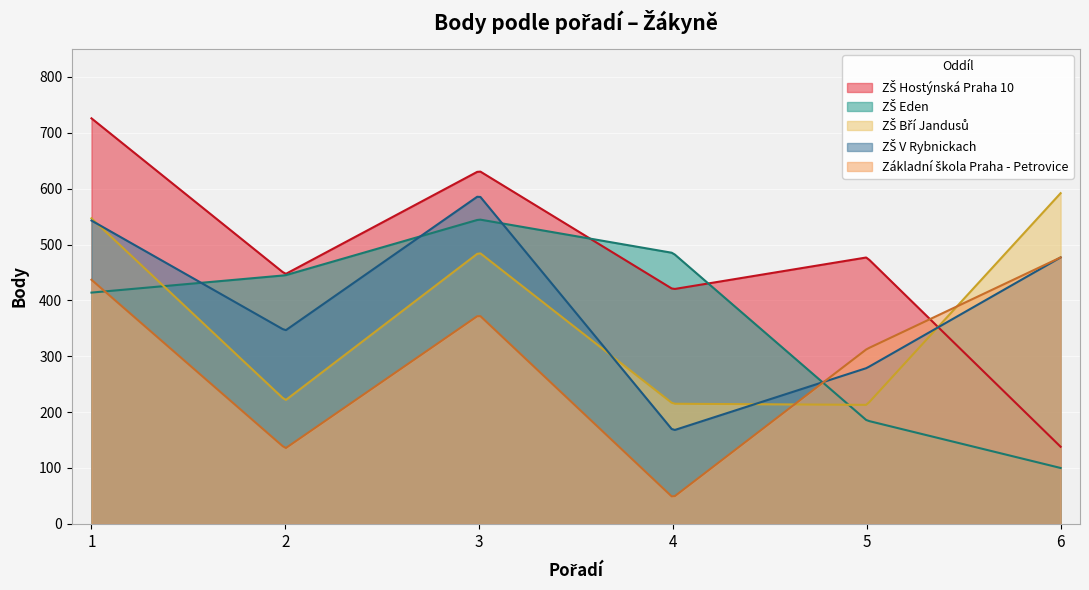

Read the Základní škola Praha - Petrovice value at 6.

477